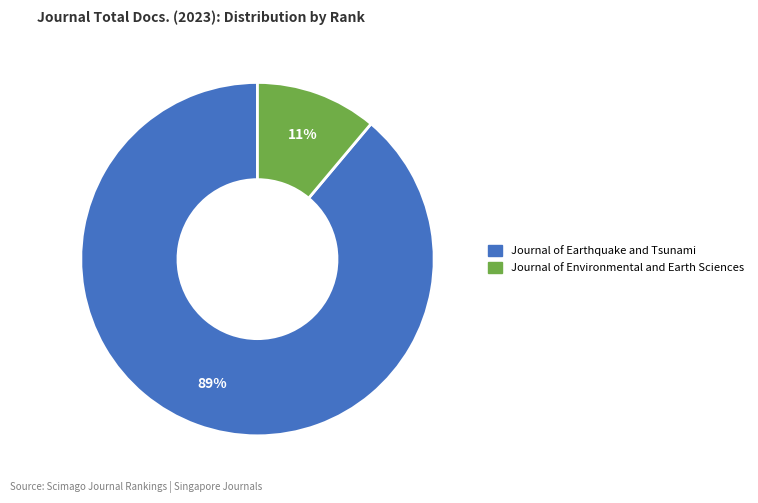

How many slices are in this pie chart?

2